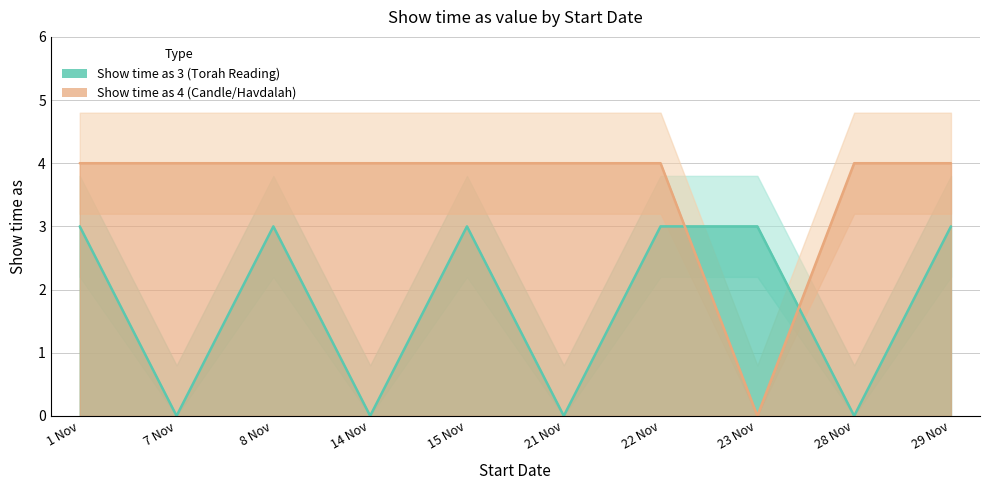

What is the difference between the second highest and second lowest values in the Show time as (value 4) series?

4